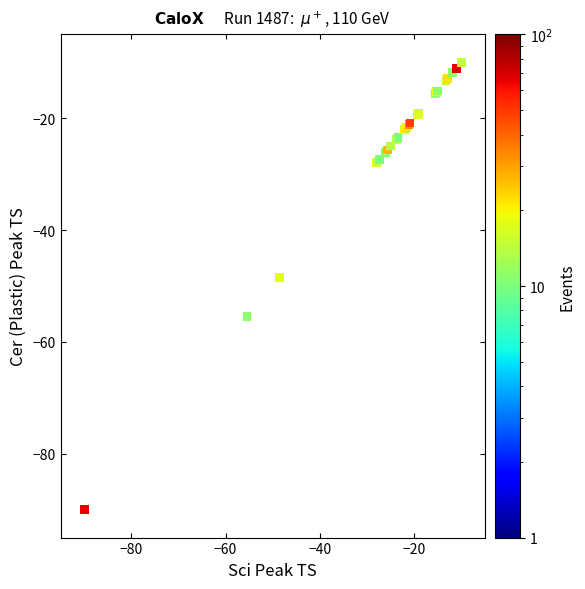

What Y value in the scatter plot is closest to -50?

-48.5